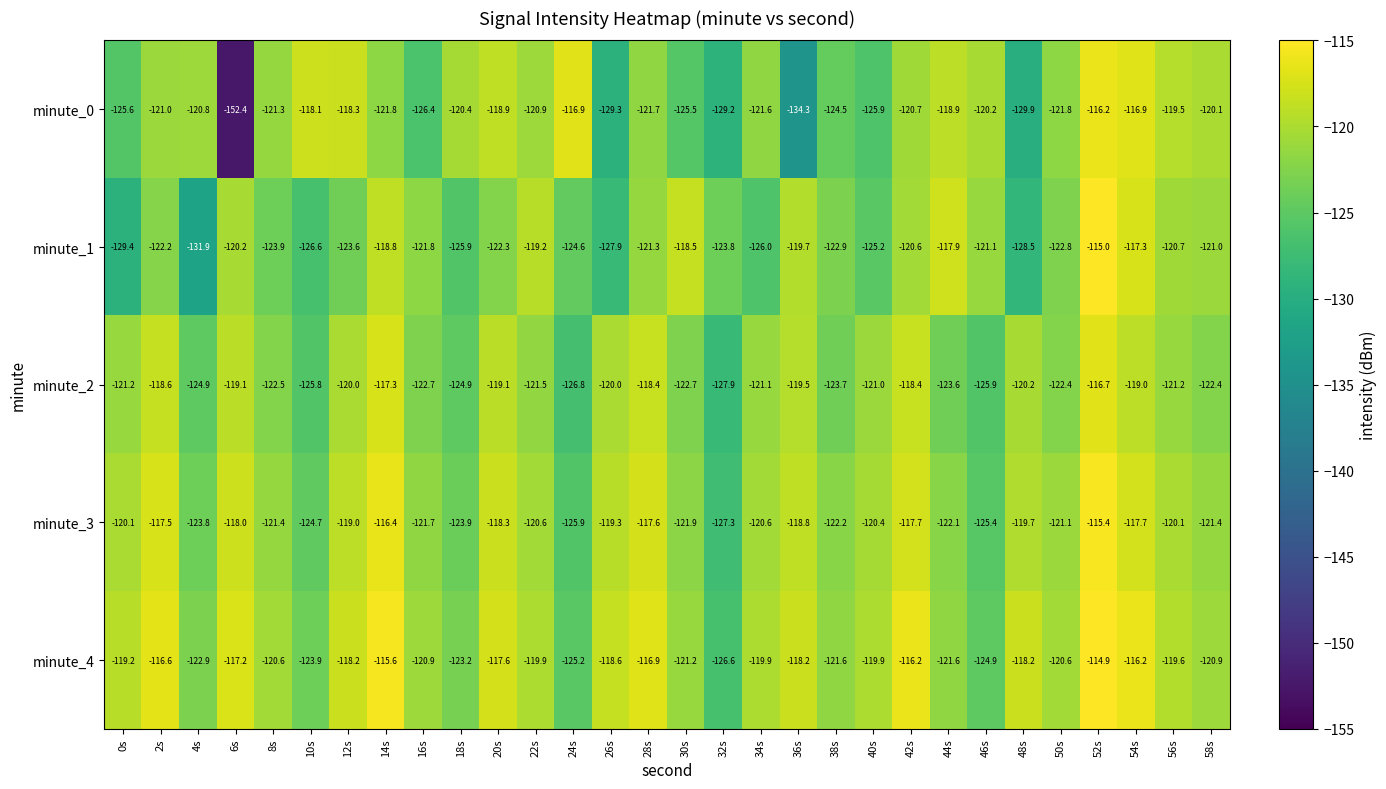

Rank the series by their maximum value, from lowest to highest.

minute_2, minute_0, minute_3, minute_1, minute_4